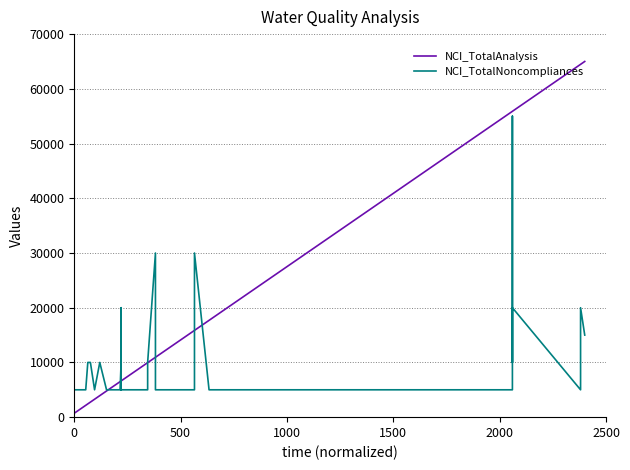

Is the value of NCI_TotalNoncompliances at 25 greater than the value of NCI_TotalAnalysis at 7?

Yes